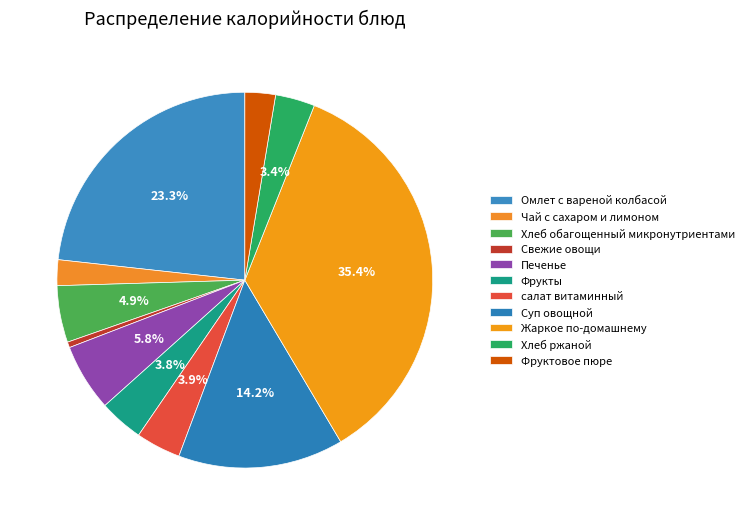

How many segments does this pie chart have?

11